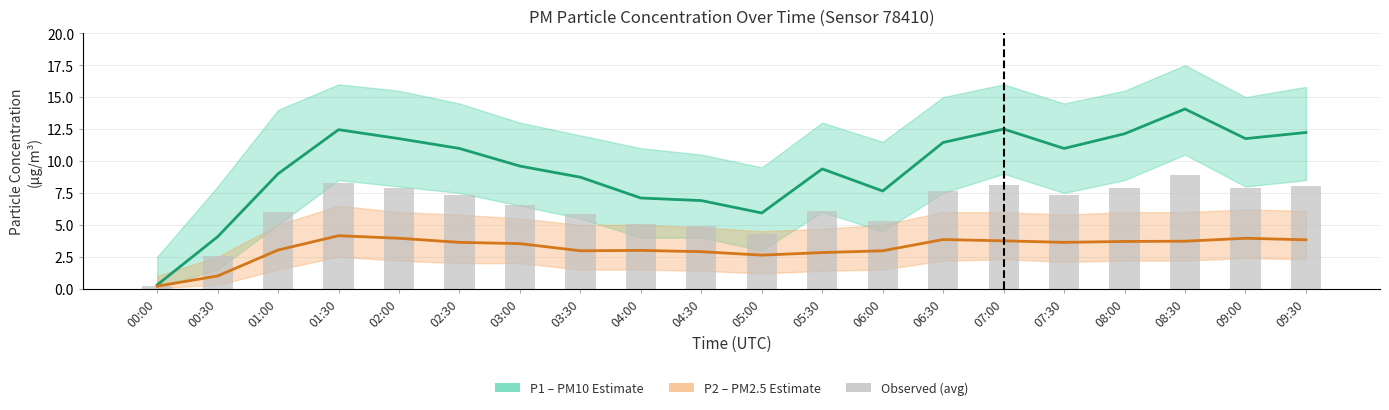

Is the value of Observed at 03:00 greater than the value of P1 (PM10) at 02:30?

No